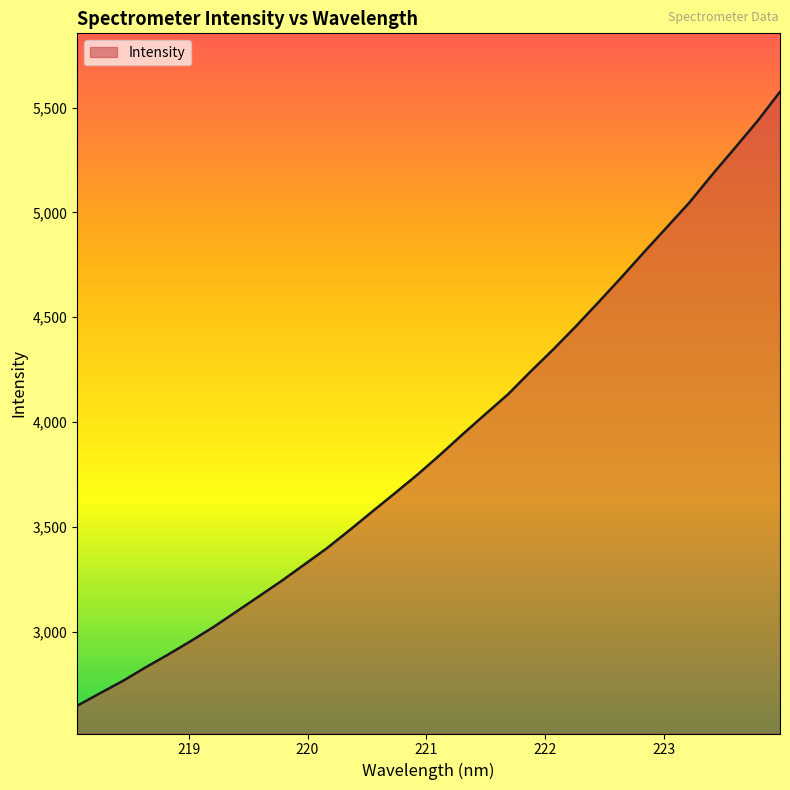

What is the minimum value shown in the chart?

2646.5